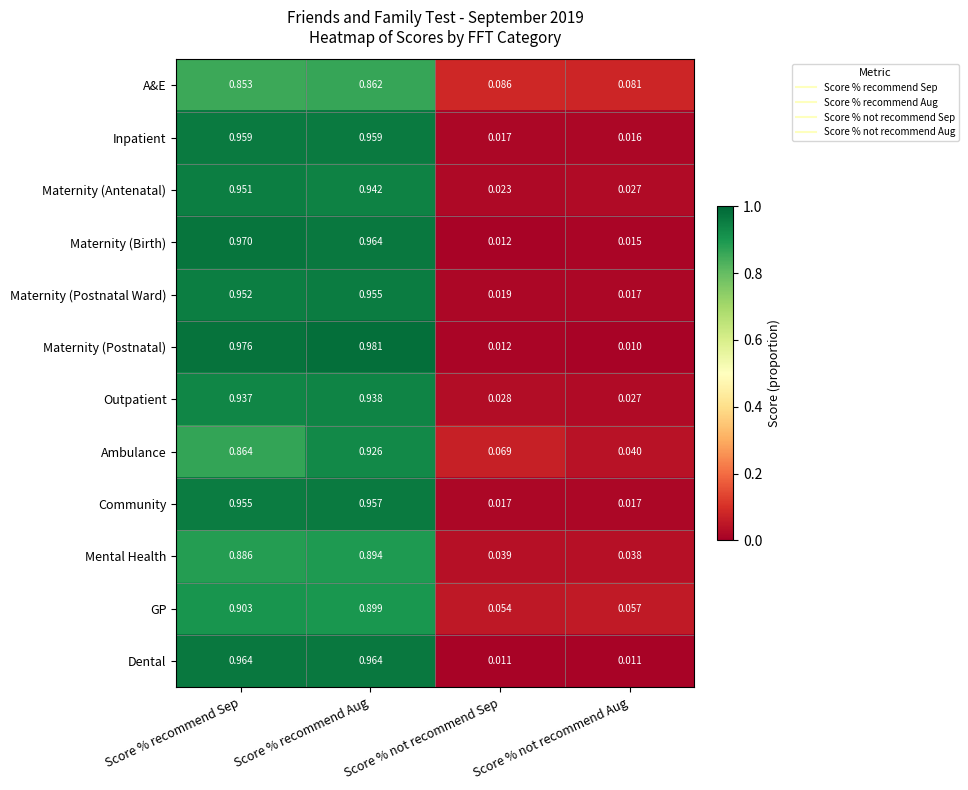

Which series changed the most between Score % recommend Sep and Score % not recommend Aug?

Maternity (Postnatal)